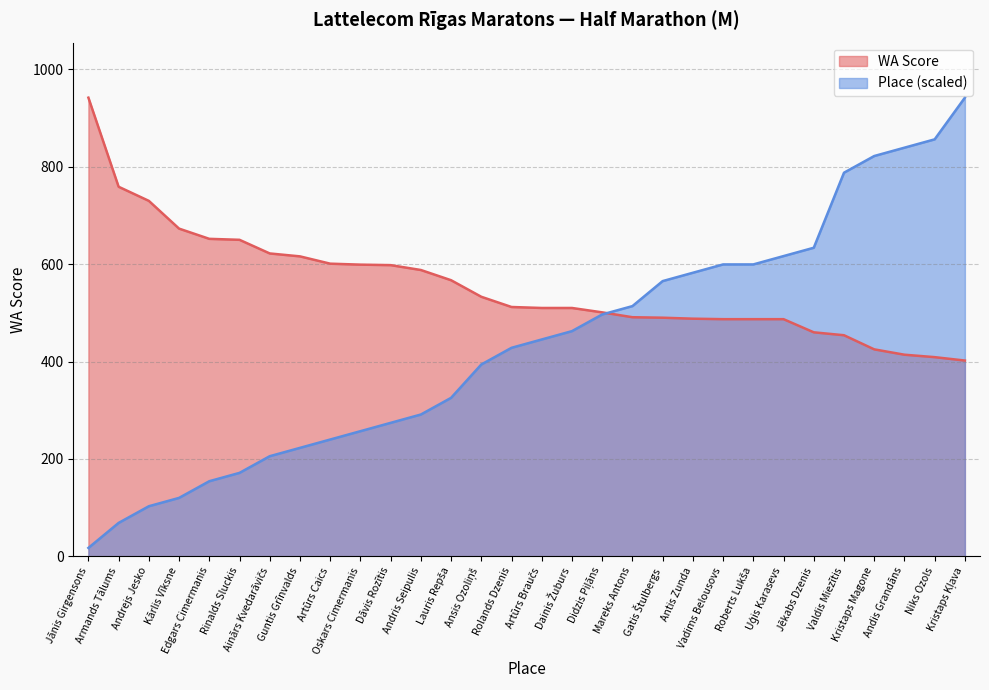

The value of WA Score at Uģis Karasevs is 487.0. True or false?

True